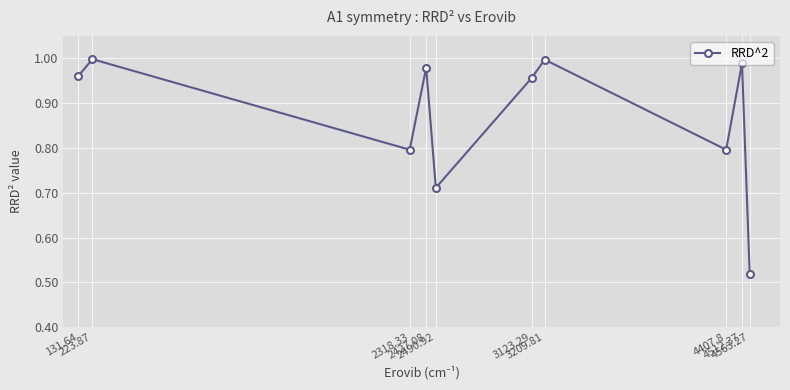

Where is the data nearest to the value 0?

4563.27